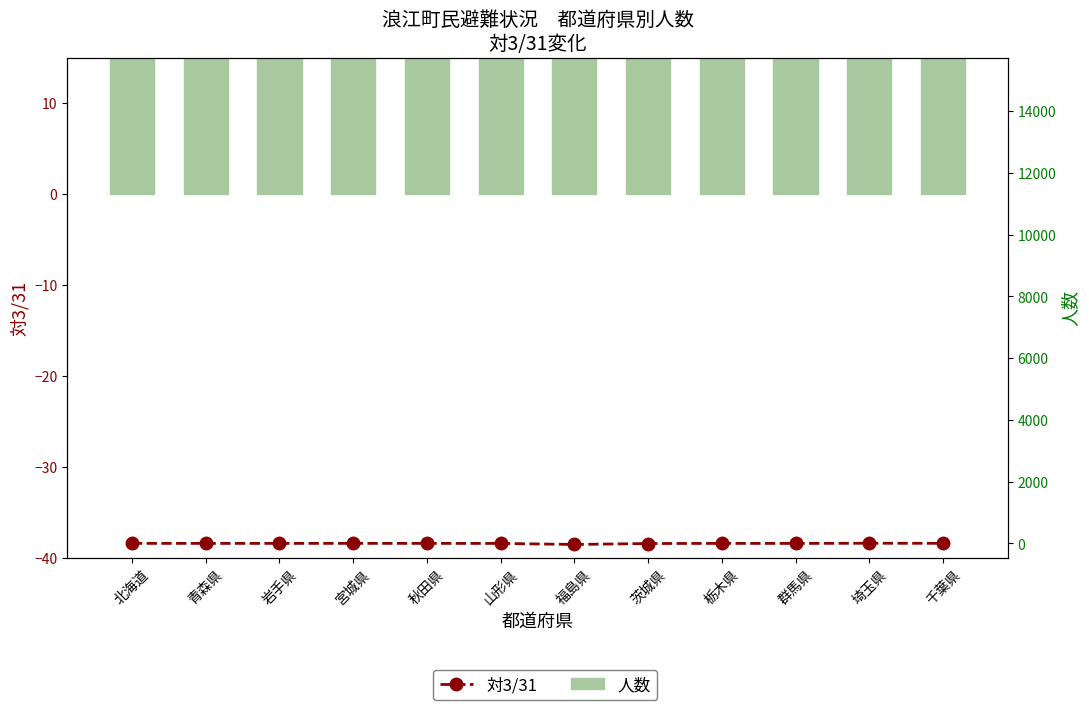

At which category is the sum across all series the highest?

福島県